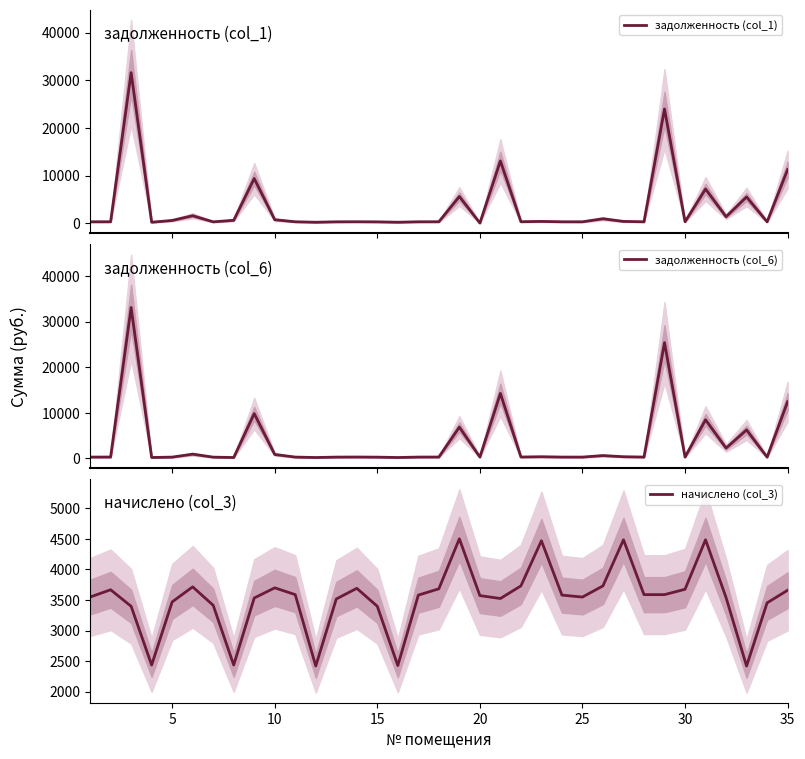

After their last crossing, which series has the higher values: задолженность (col_6) or задолженность (col_1)?

задолженность (col_6)